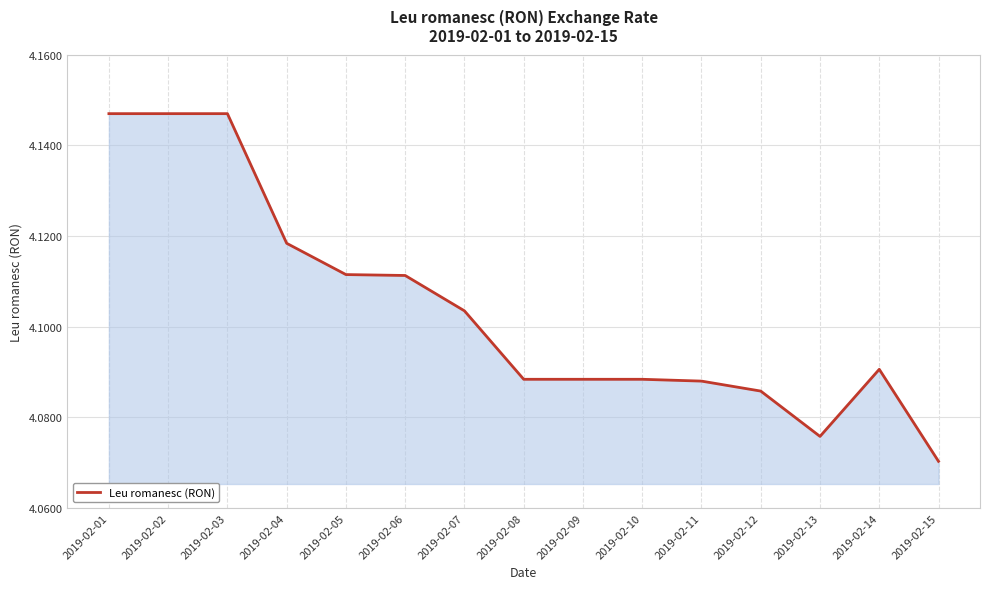

The value at 2019-02-12 is 1.2. True or false?

False